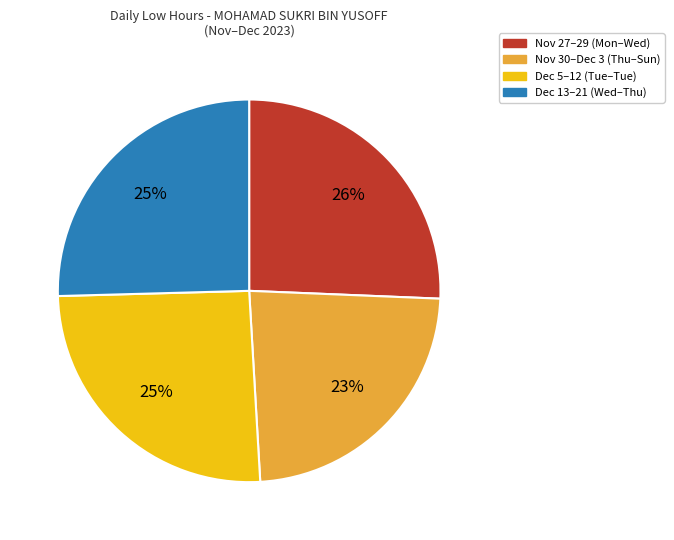

Does Dec 5–12 (Tue–Tue) represent more than half of the total?

No